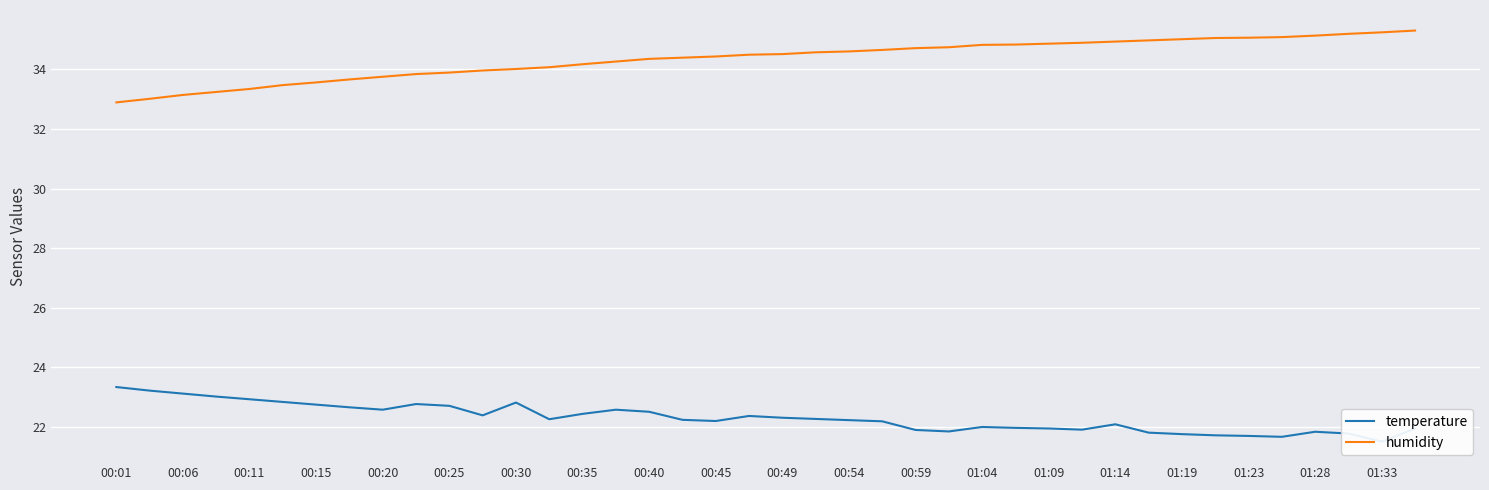

Rank the series at 31 from highest to lowest value.

humidity, temperature